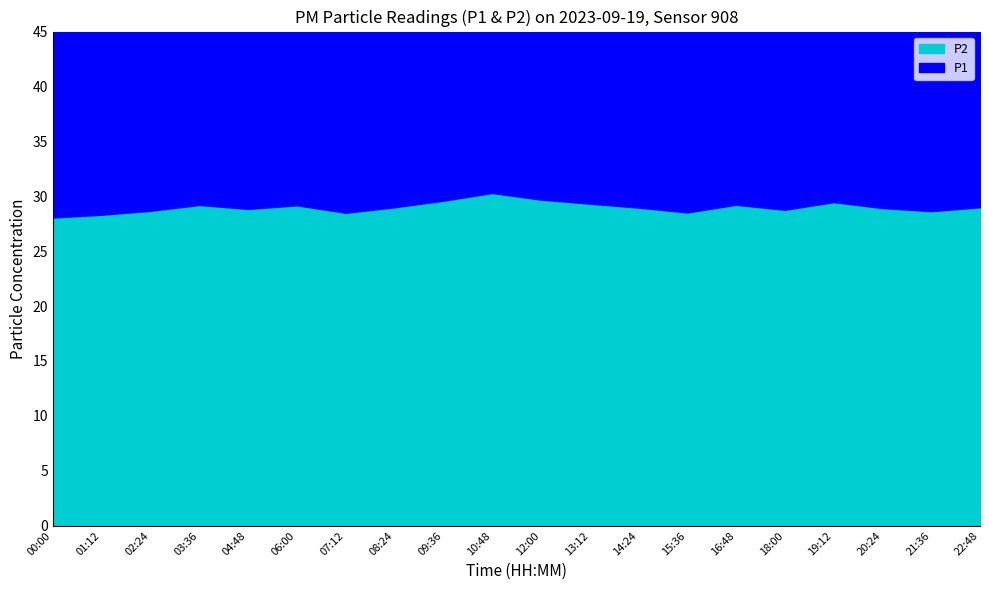

True or false: P2 and P1 intersect in this chart.

False